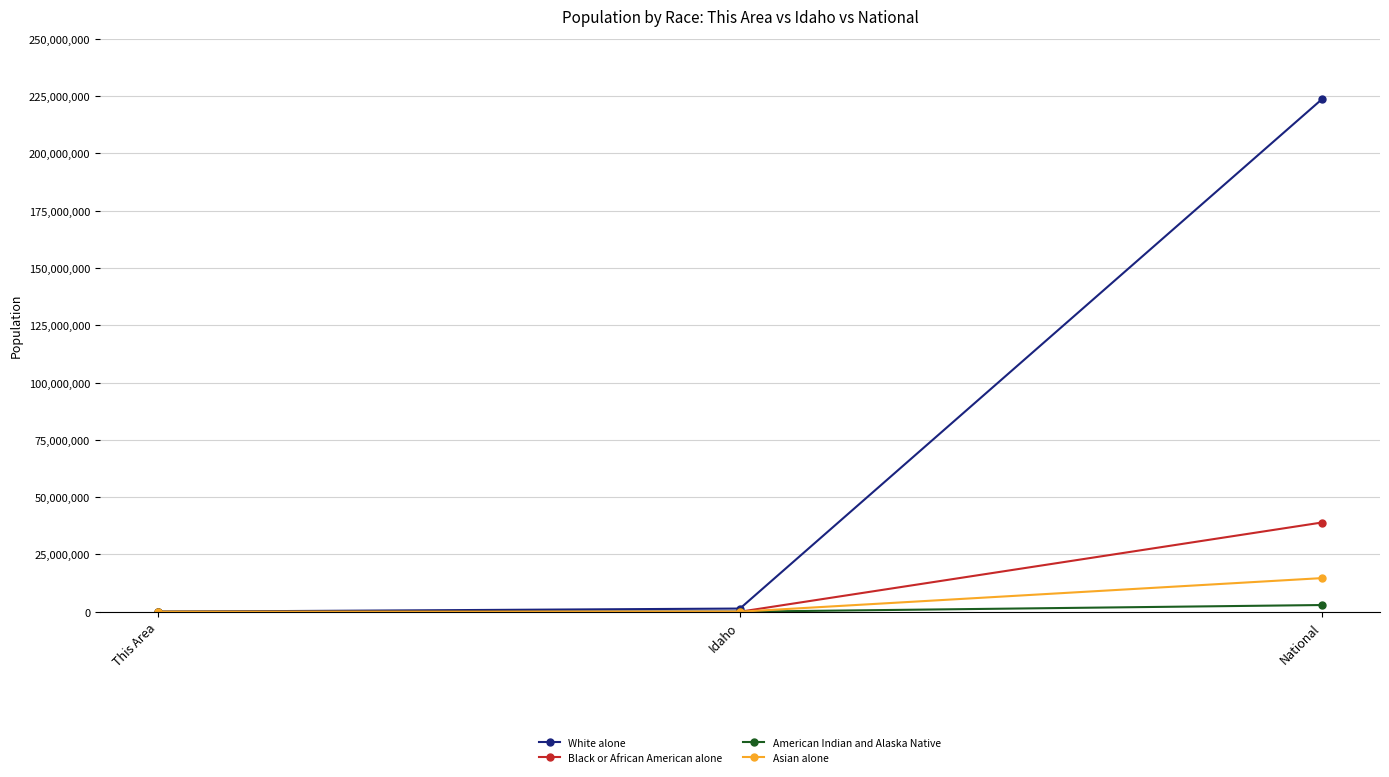

Which series changed the most between This Area and National?

White alone